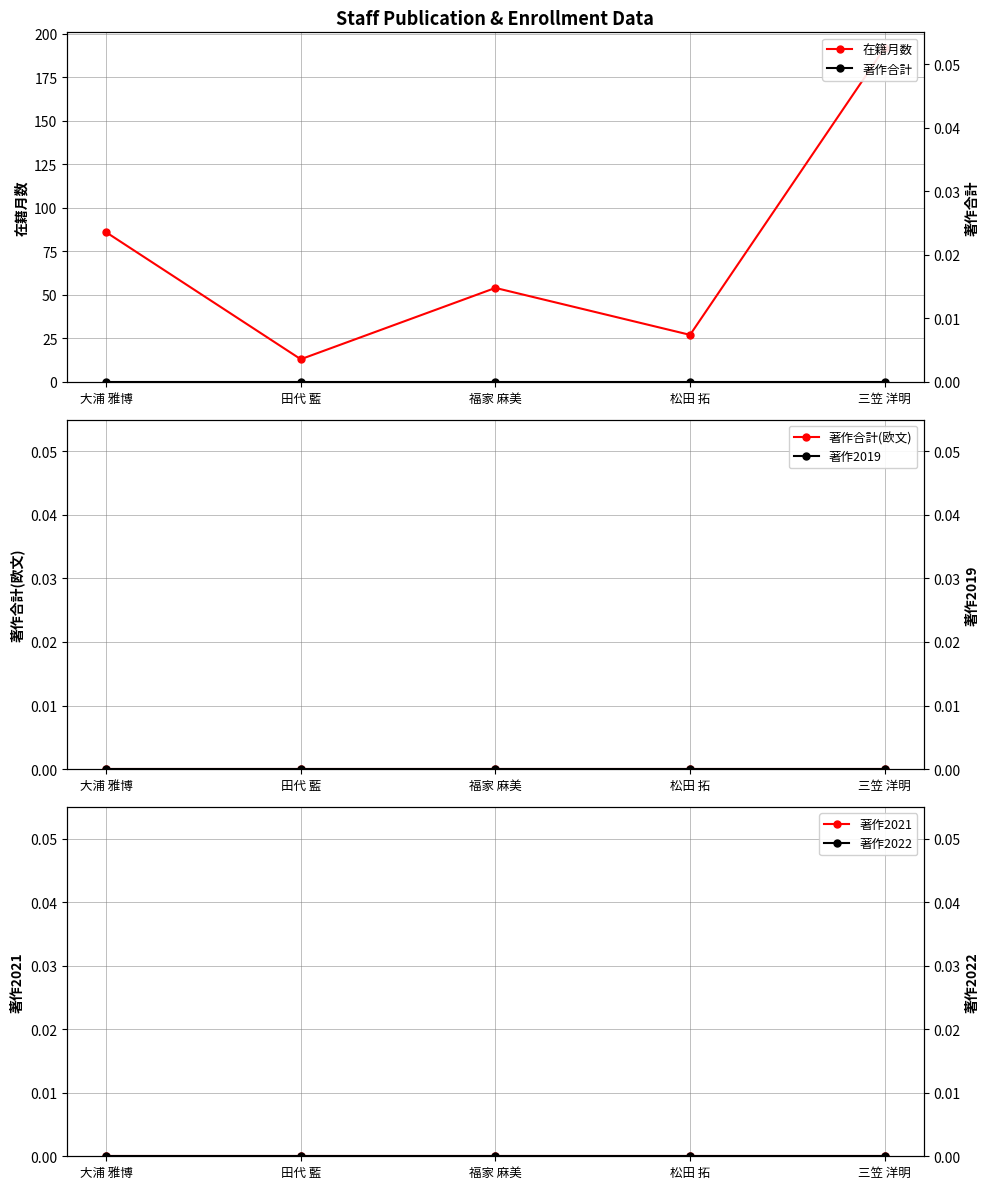

Is the value of 著作2019 at 松田 拓 greater than the value of 著作2022 at 福家 麻美?

No